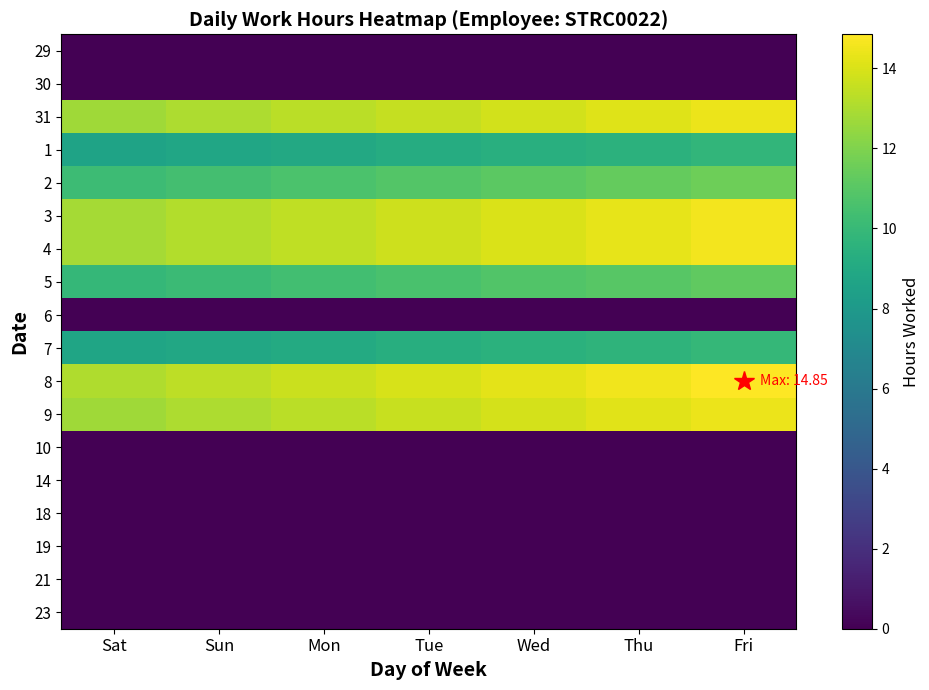

What is the difference between the highest and lowest values at Wed?

14.3